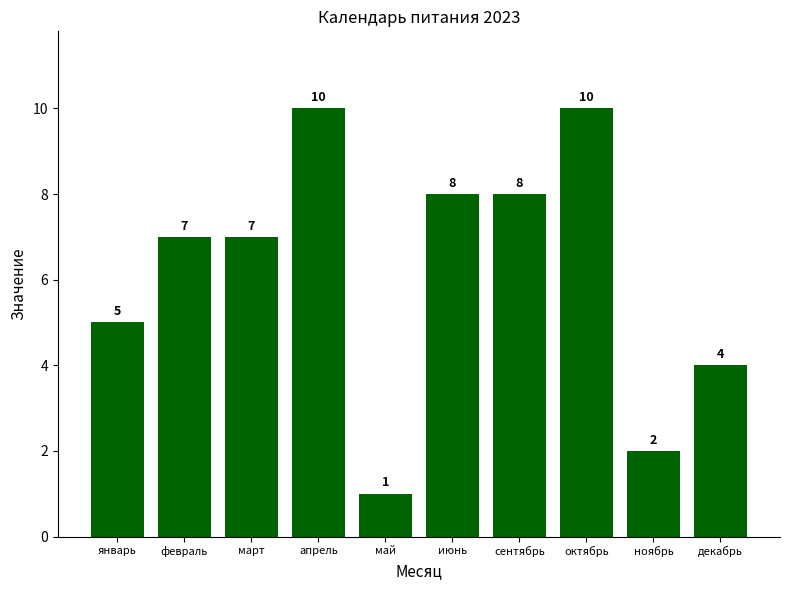

What is the maximum value shown in the chart?

10